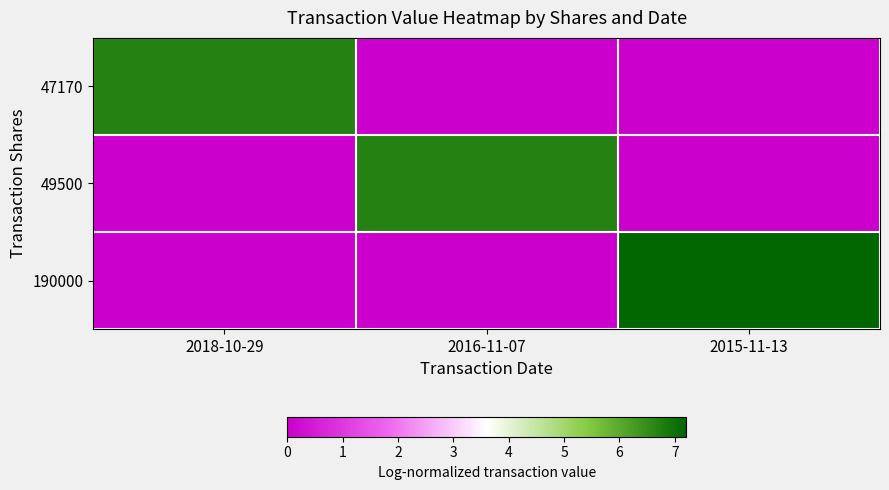

What is the greatest value displayed?

7.2